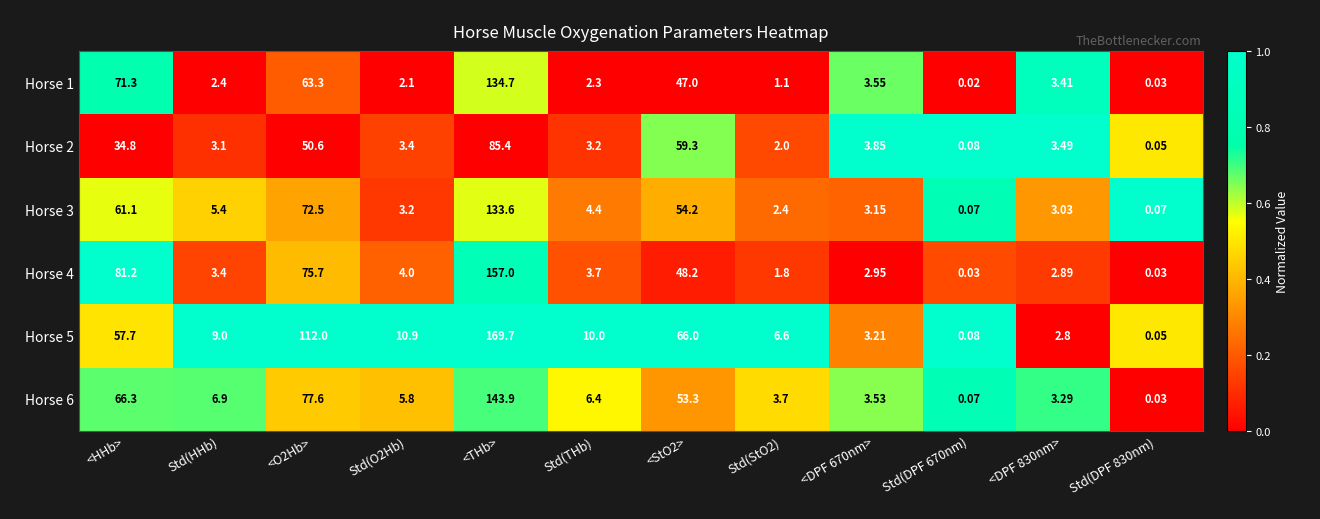

Is the value of Horse 6 at <O2Hb> greater than the value of Horse 4 at <THb>?

No